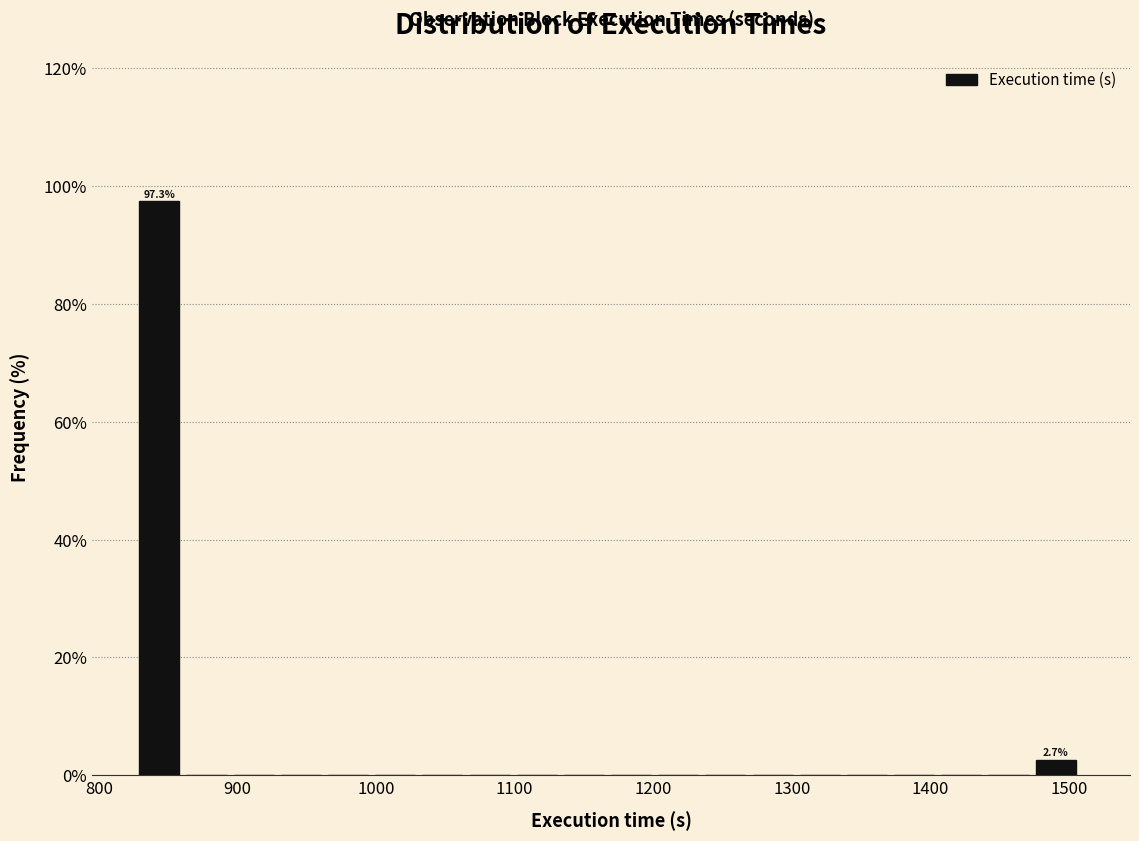

Around what value on the x-axis is the tallest bar? Give the approximate position of its centre, as read against the axis.

840